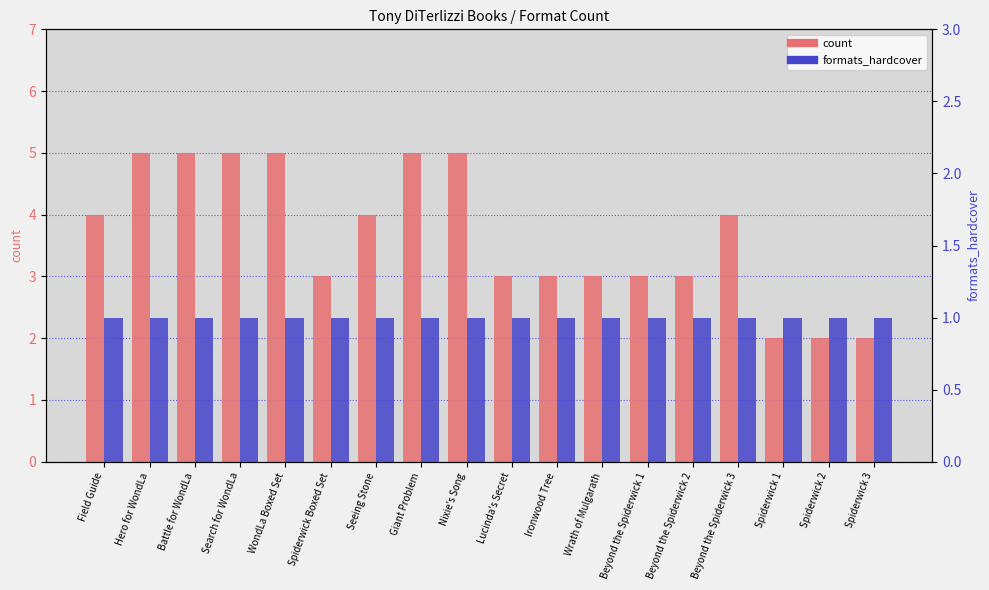

How many data points in count are less than 4?

9